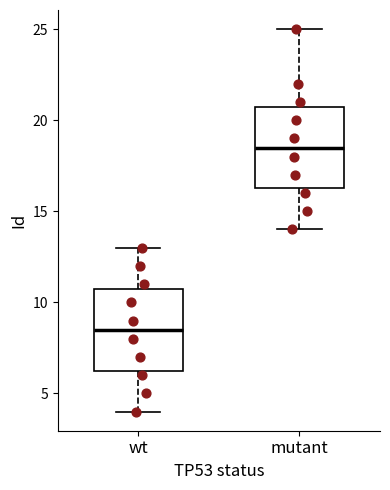

Reading left to right, read every box against the y-axis: the position of its median line, the range the box covers, and the ends of its whiskers. The values are not printed on the chart, so give them approximately, as read against the axis.

wt: median 8.5, box 6.5 to 11.0, whiskers 4.0 to 13.0
mutant: median 18.5, box 16.5 to 21.0, whiskers 14.0 to 25.0